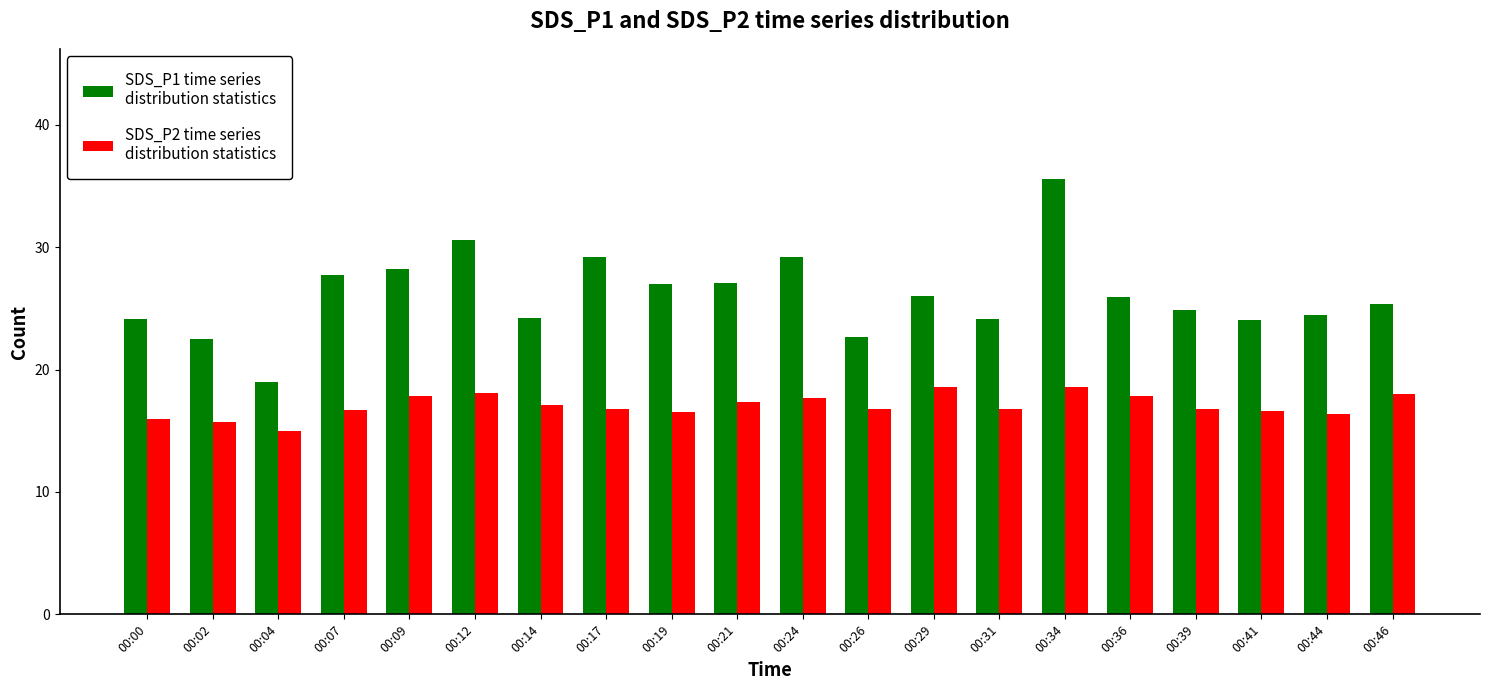

What is the difference between the highest and lowest values at 00:34?

17.0